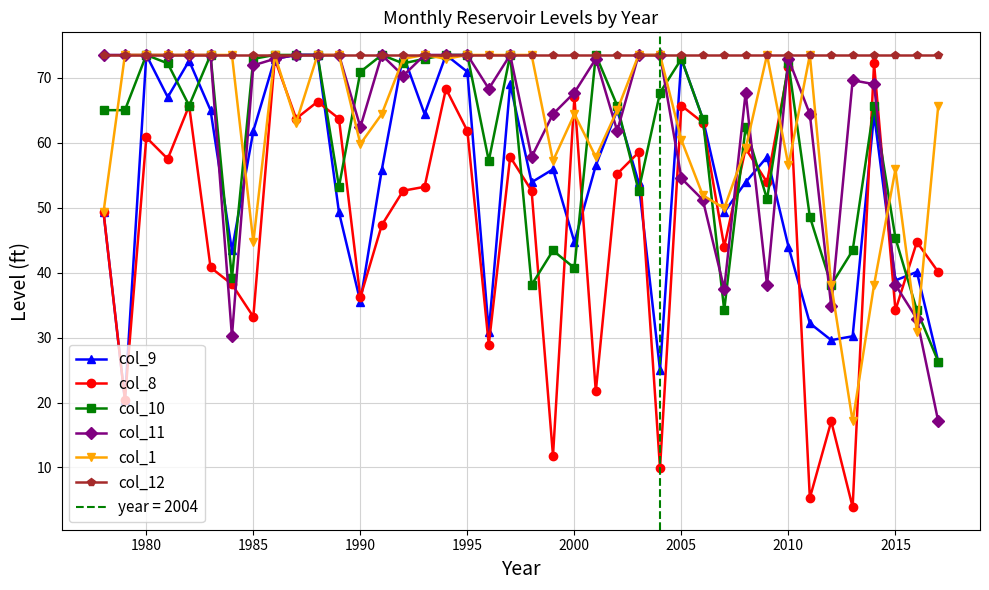

Rank the series by their maximum value, from highest to lowest.

col_9, col_10, col_11, col_1, col_12, col_8